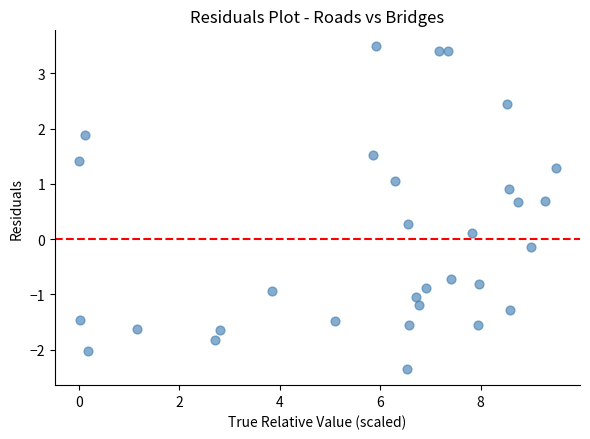

What is the range of Y values (max minus min)?

5.8